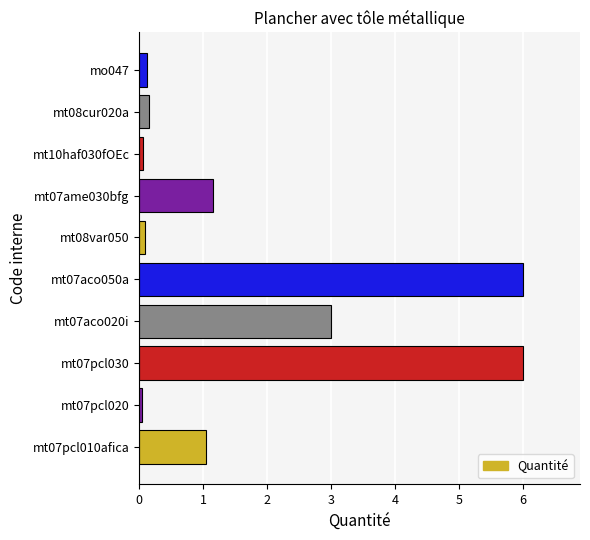

What is the maximum value shown in the chart?

6.0